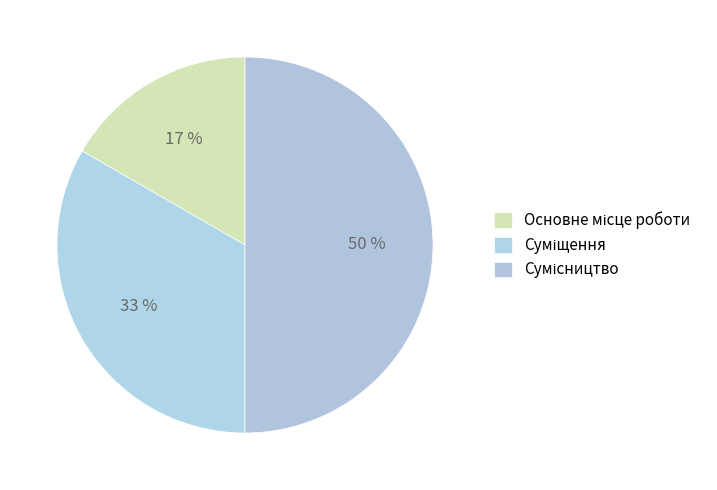

True or false: Сумісництво accounts for 56% of the total.

False